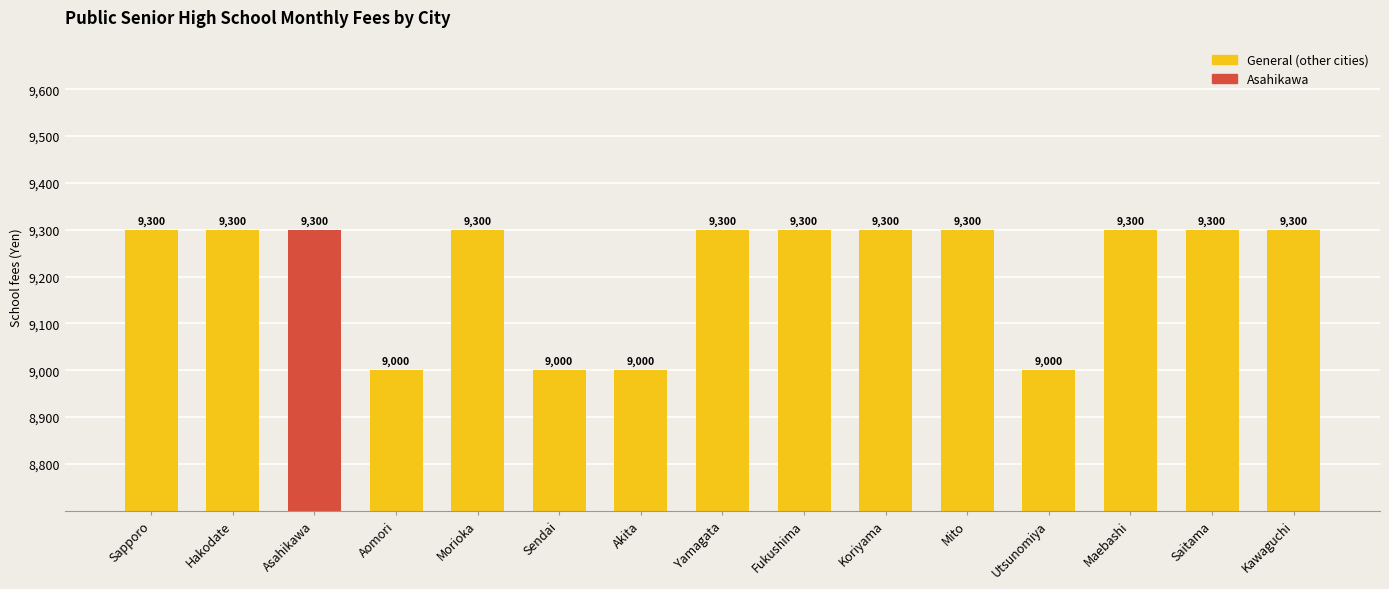

What is the smallest value displayed?

9000